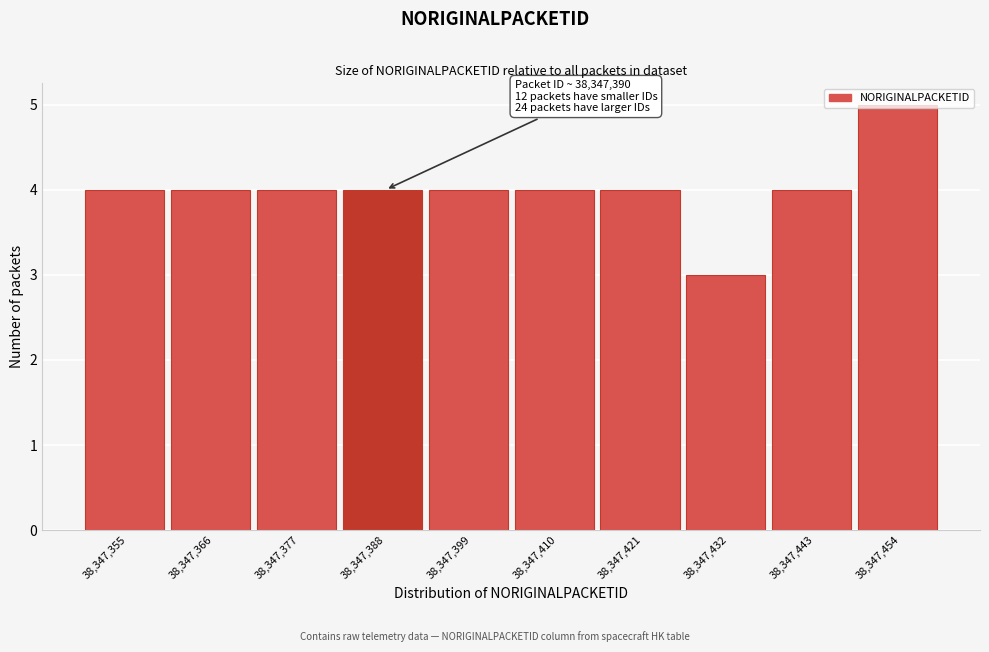

The value at 38,347,410 is 7. True or false?

False